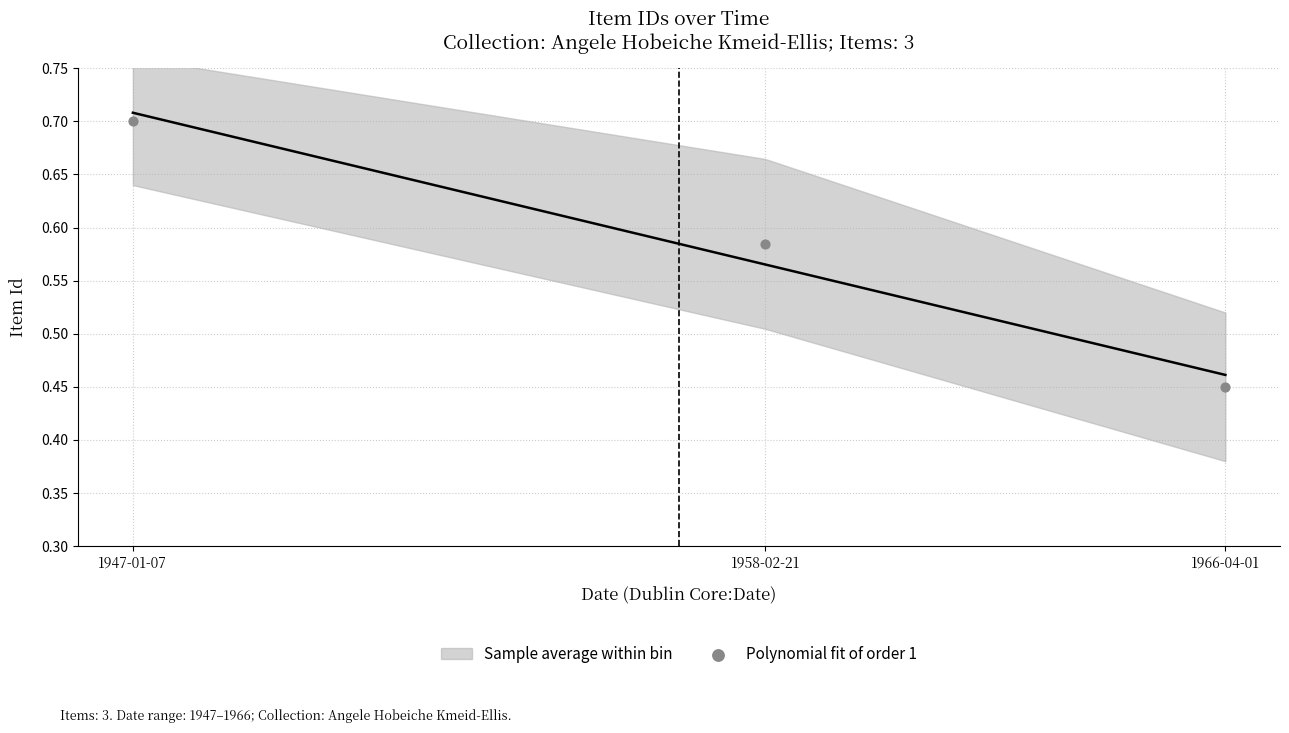

What is the average X value?

1957.0